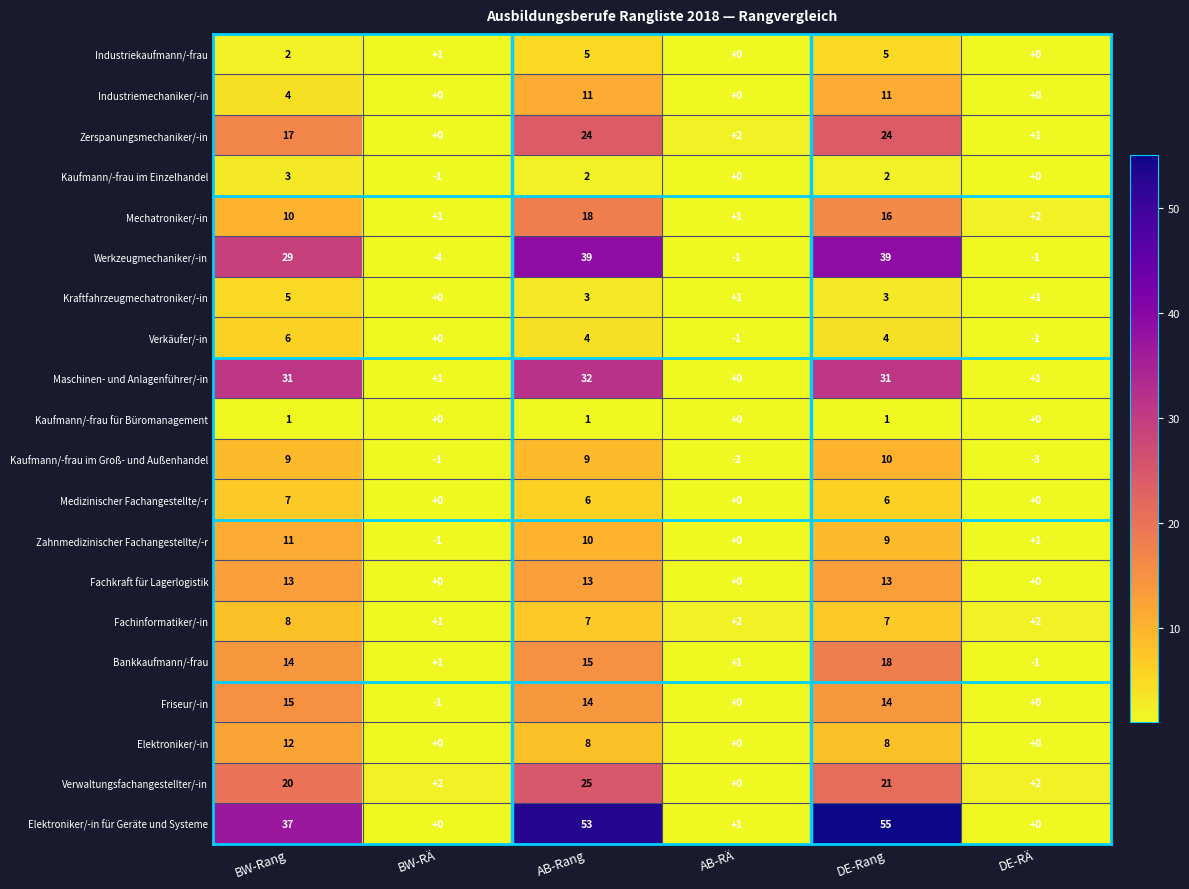

Rank the series at AB-Rang from highest to lowest value.

Elektroniker/-in für Geräte und Systeme, Werkzeugmechaniker/-in, Maschinen- und Anlagenführer/-in, Verwaltungsfachangestellter/-in, Zerspanungsmechaniker/-in, Mechatroniker/-in, Bankkaufmann/-frau, Friseur/-in, Fachkraft für Lagerlogistik, Industriemechaniker/-in, Zahnmedizinischer Fachangestellte/-r, Kaufmann/-frau im Groß- und Außenhandel, Elektroniker/-in, Fachinformatiker/-in, Medizinischer Fachangestellte/-r, Industriekaufmann/-frau, Verkäufer/-in, Kraftfahrzeugmechatroniker/-in, Kaufmann/-frau im Einzelhandel, Kaufmann/-frau für Büromanagement